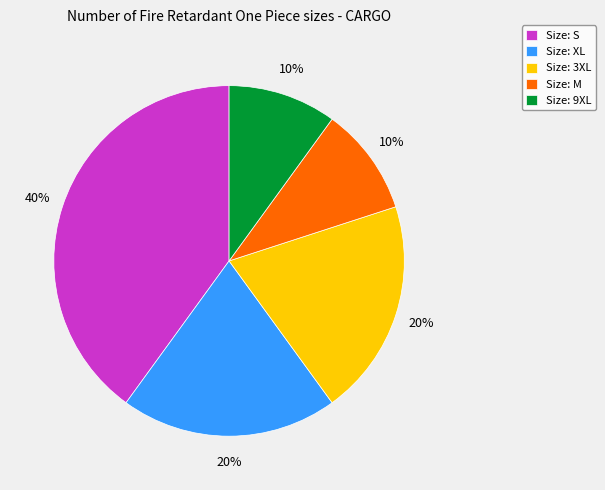

Do Size: M and Size: 9XL together represent more than half of the pie?

No